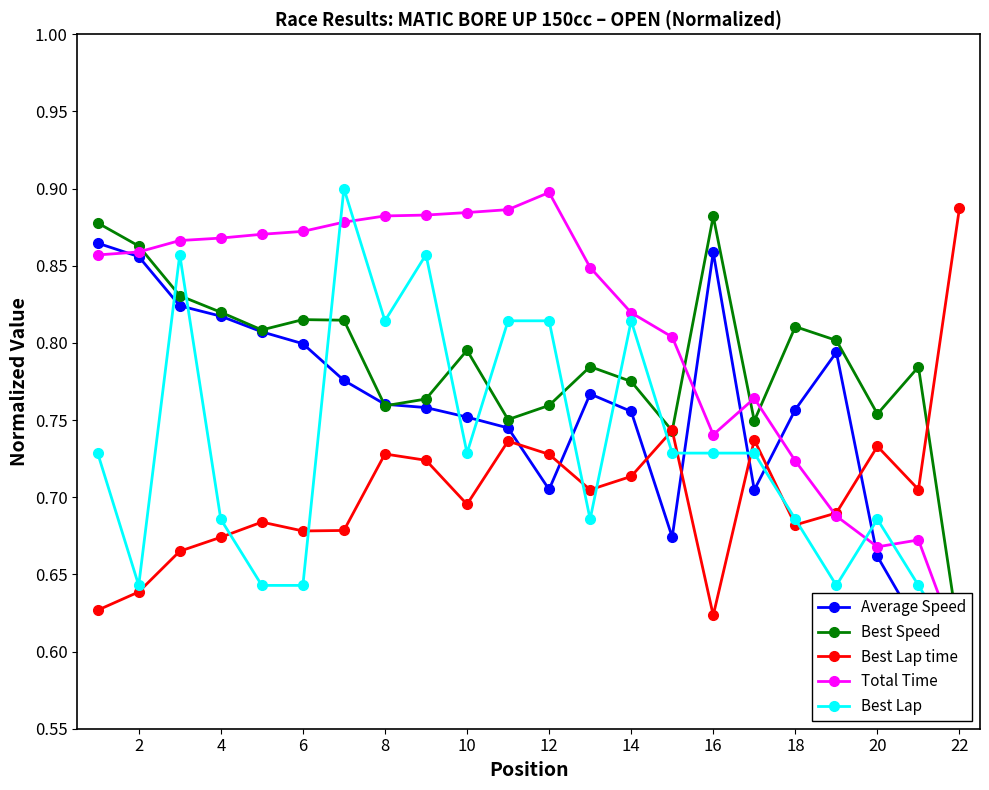

At which label does Best Lap time reach its peak?

22